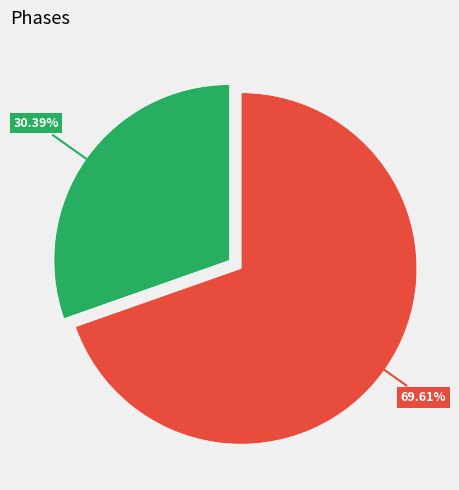

Does any single category account for the majority?

Yes